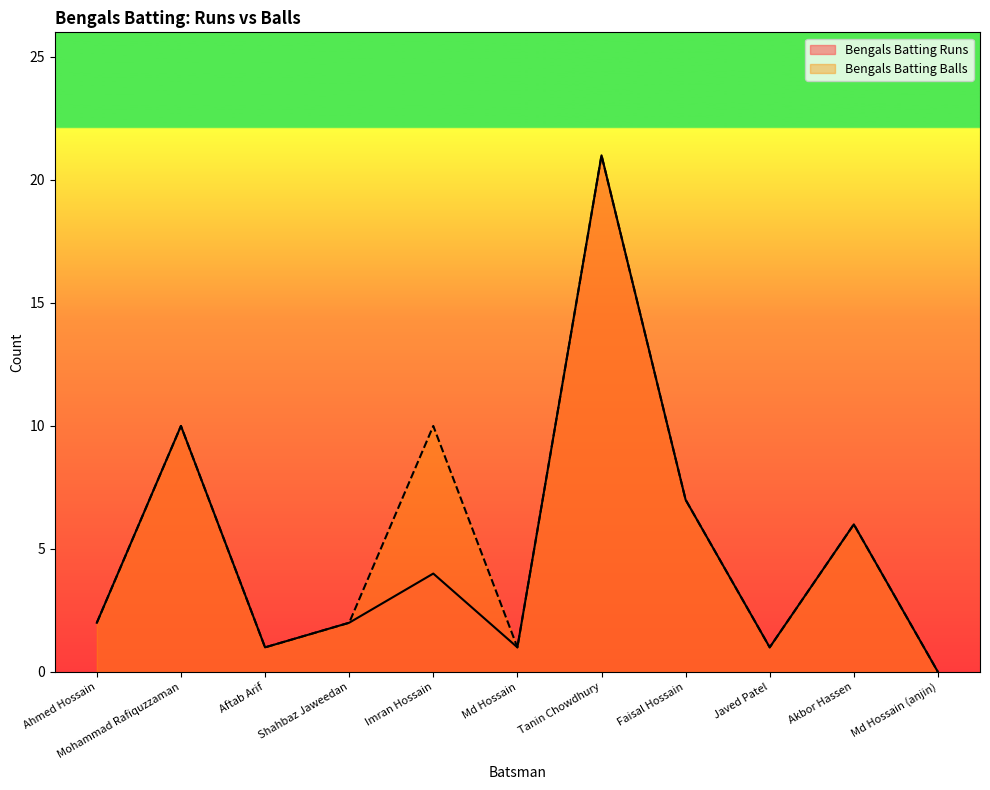

The Bengals Batting Balls series shows 3 at Akbor Hassen. True or false?

False